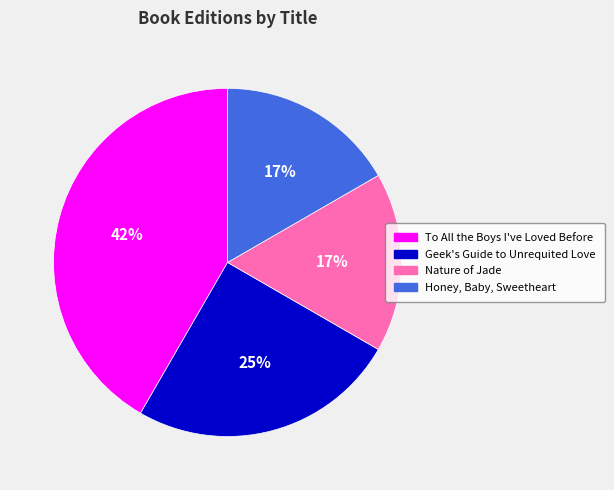

What percentage is the Geek's Guide to Unrequited Love slice, to the nearest percent?

25%